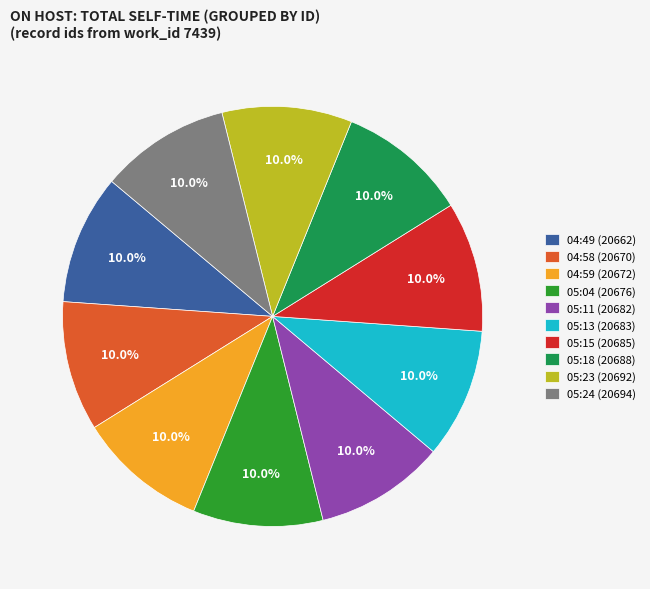

How many segments does this pie chart have?

10